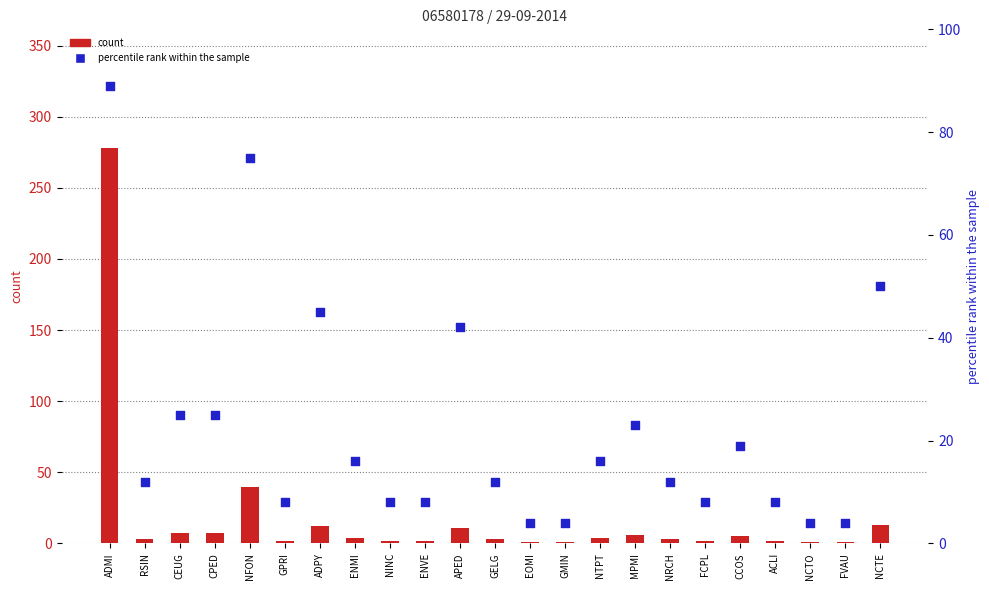

Which series has the widest spread of Y values?

count